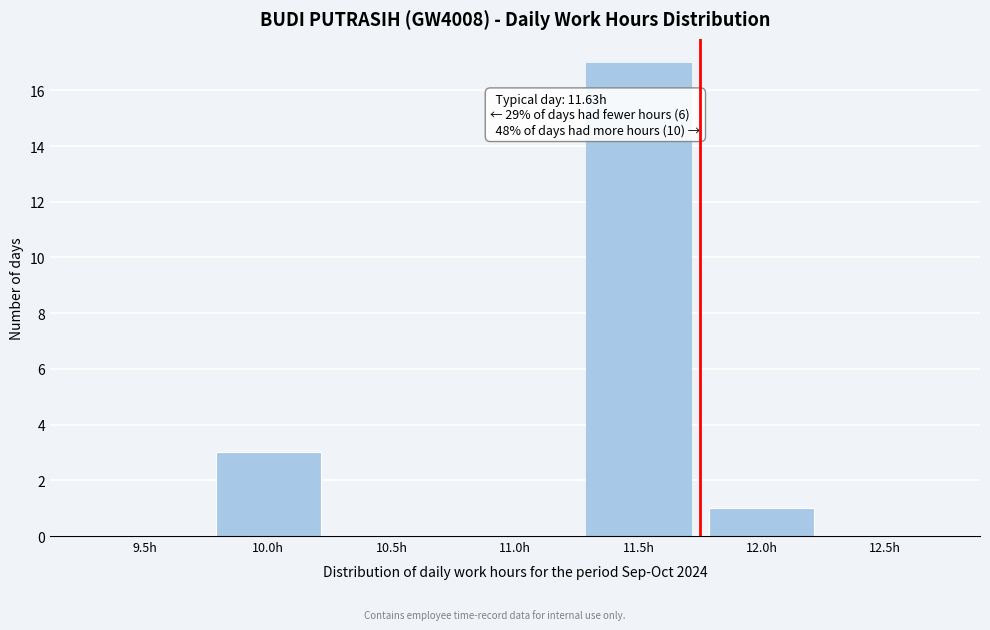

Reading right to left, list all the values displayed in this chart.

12.5h=0	12.0h=1	11.5h=17	11.0h=0	10.5h=0	10.0h=3	9.5h=0